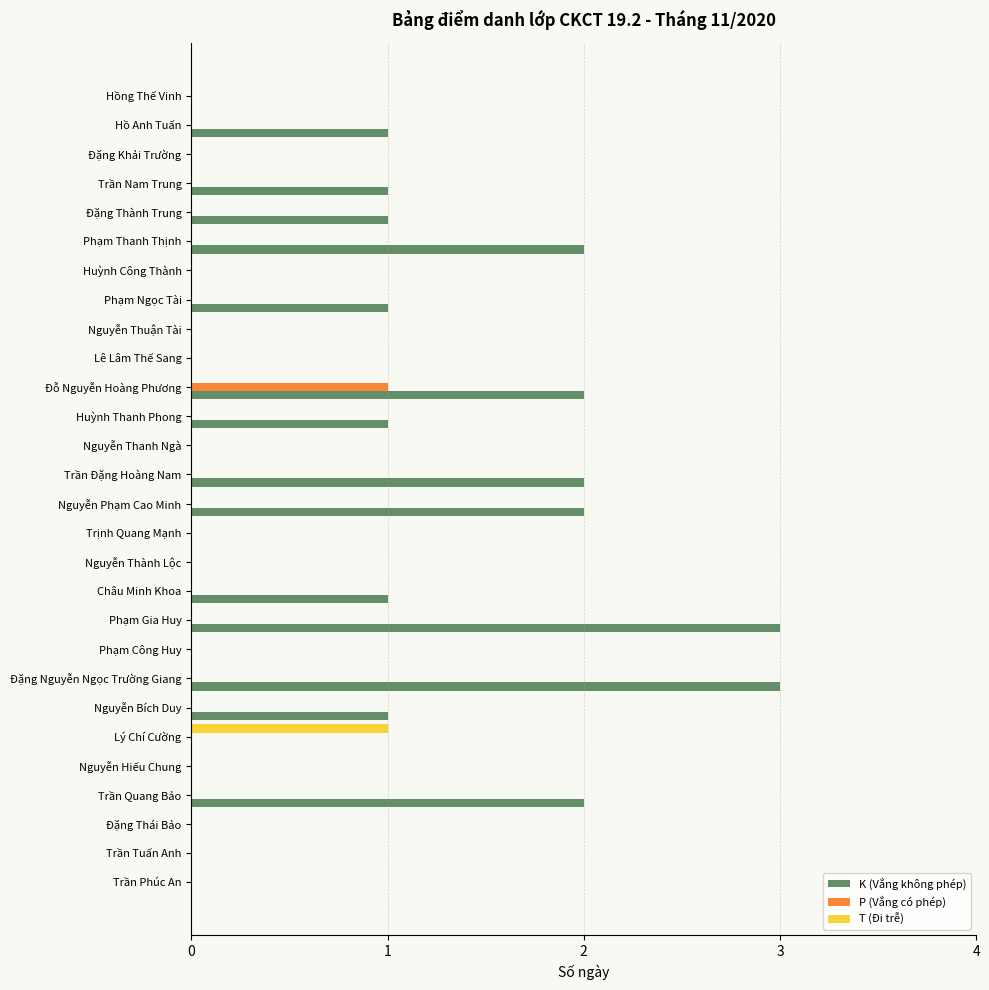

Between Phạm Công Huy and Hồ Anh Tuấn, which series saw the biggest shift?

K (Vắng không phép)